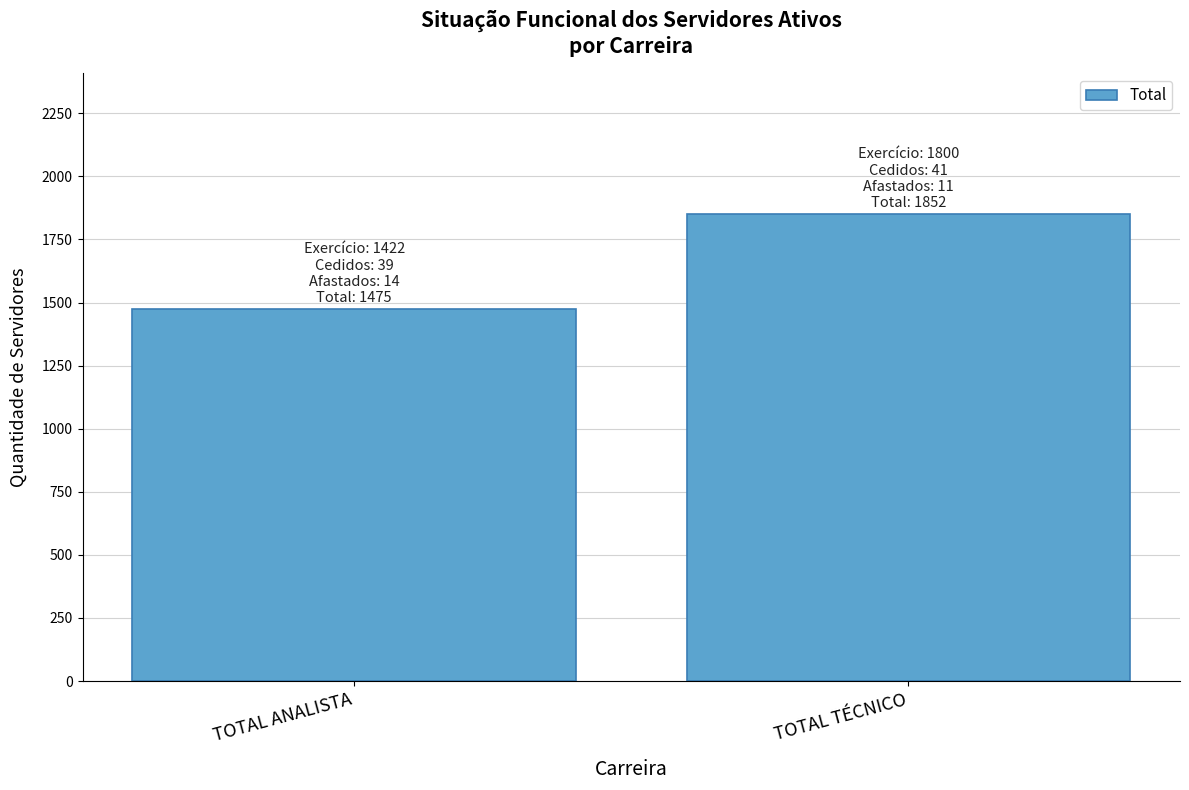

What is the label of the 1st bar from the right?

TOTAL TÉCNICO